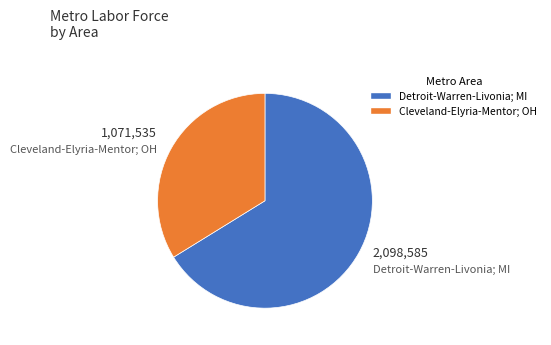

Is there a majority slice in this chart?

Yes